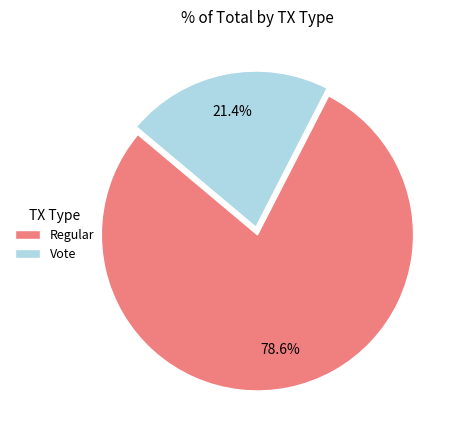

What is the majority slice?

Regular